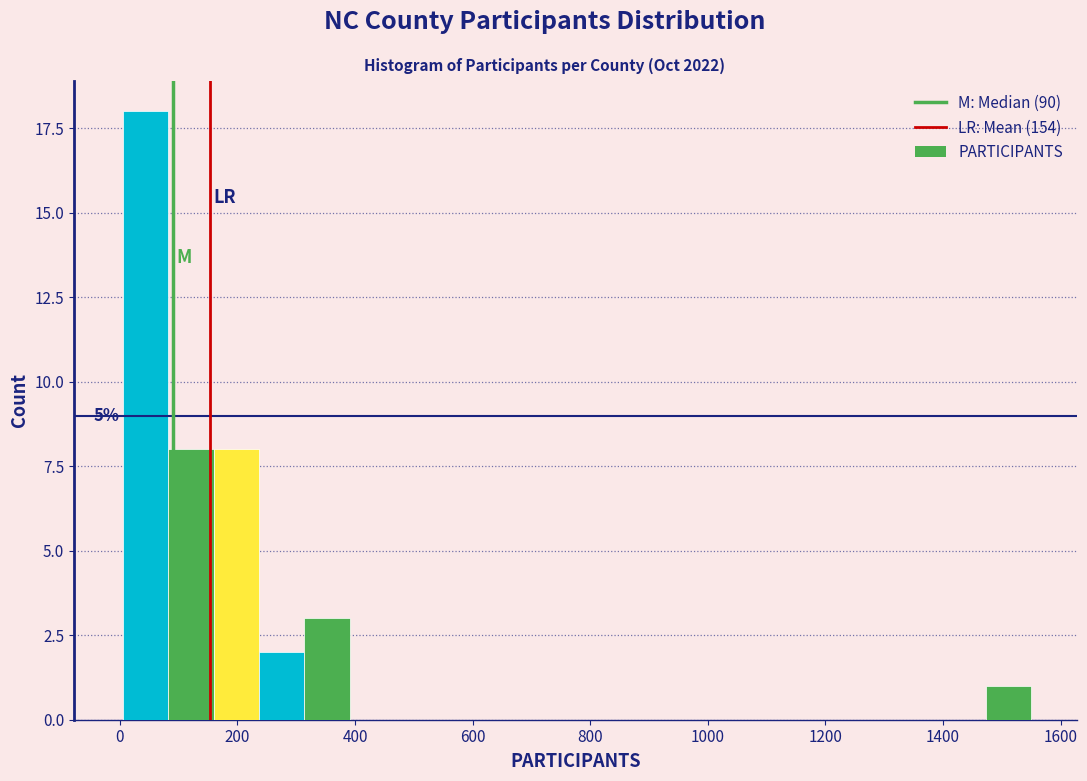

Read against the x-axis, roughly where is the centre of the tallest bar?

40